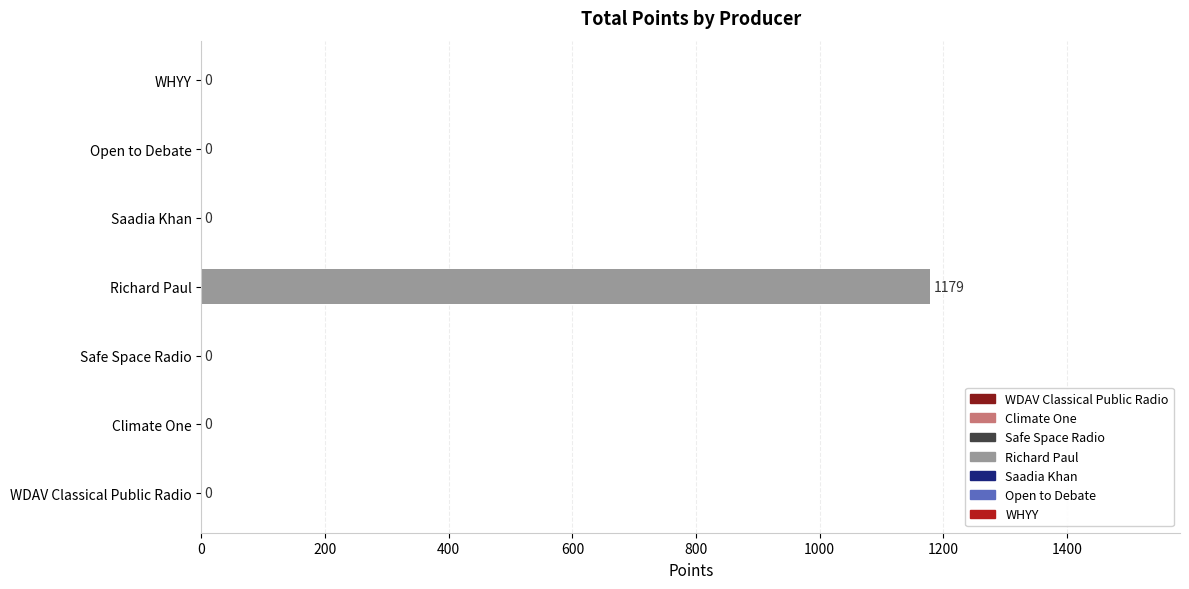

How many bars are there in total?

7